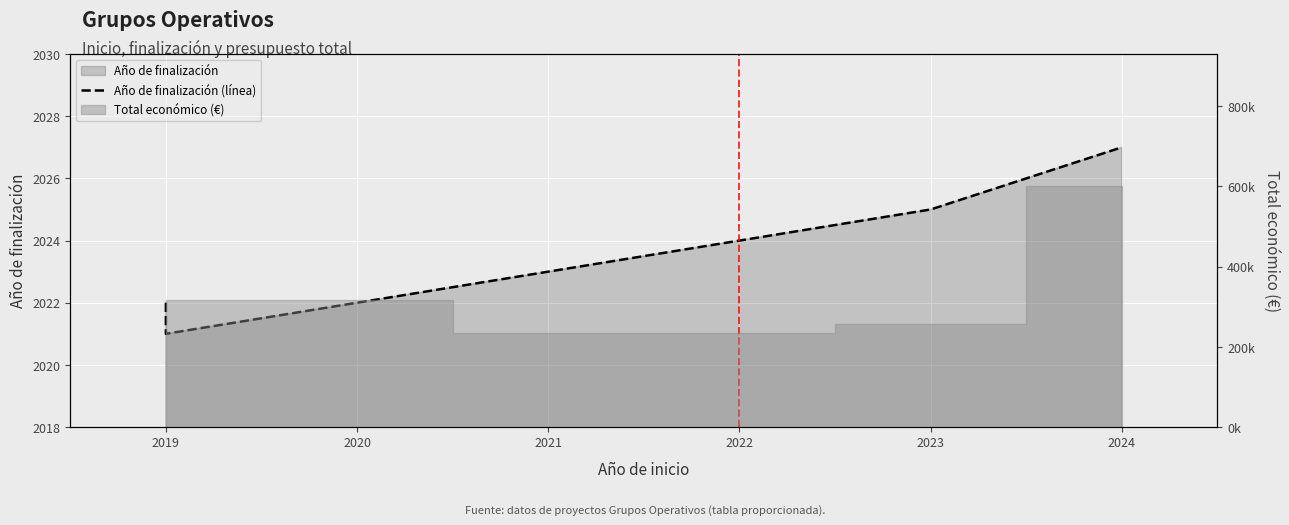

The value at 2019 is 2021. True or false?

True